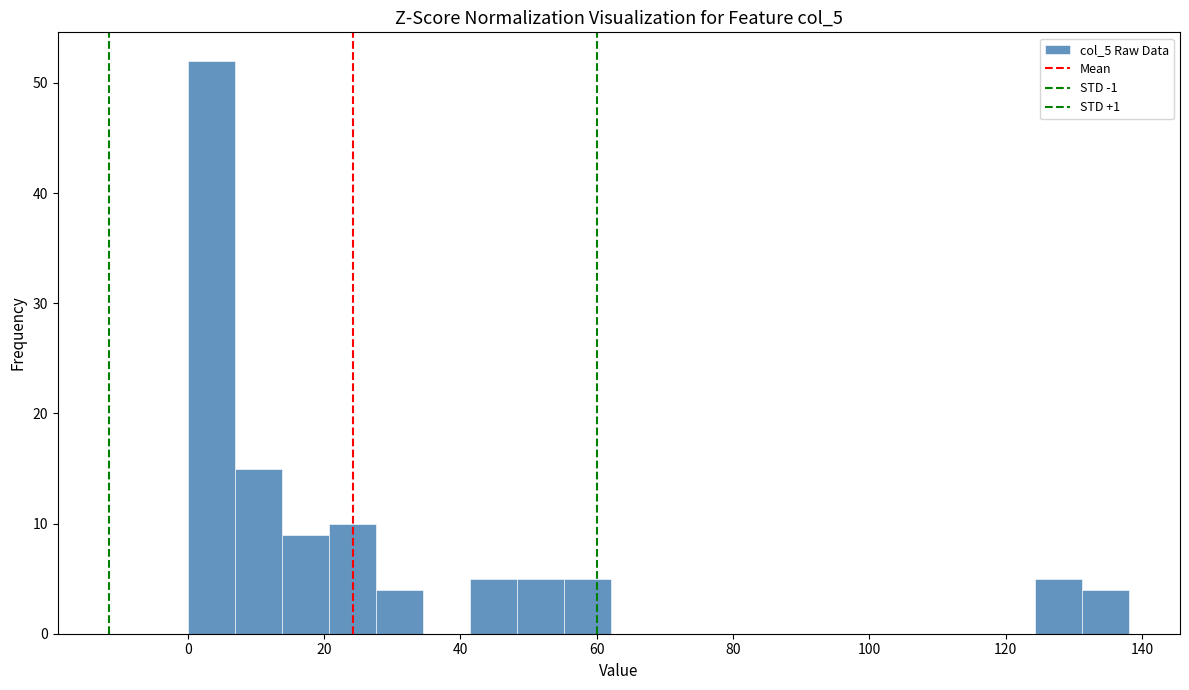

Read against the x-axis, roughly where is the centre of the tallest bar?

4